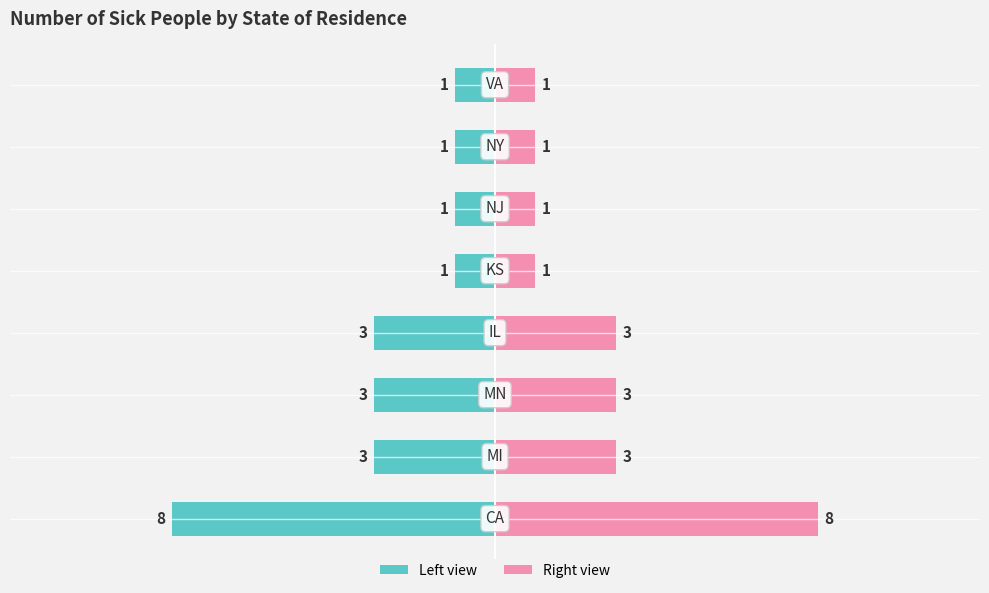

At how many categories does at least one series exceed 7?

1